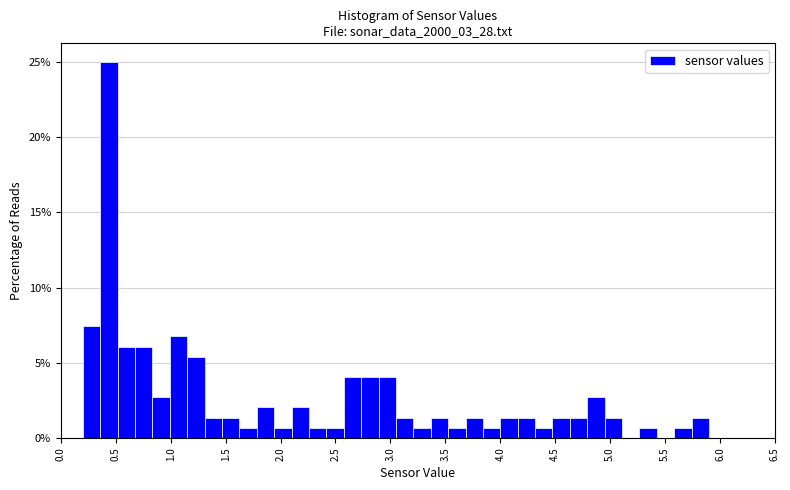

Read against the x-axis, roughly where is the centre of the tallest bar?

0.45